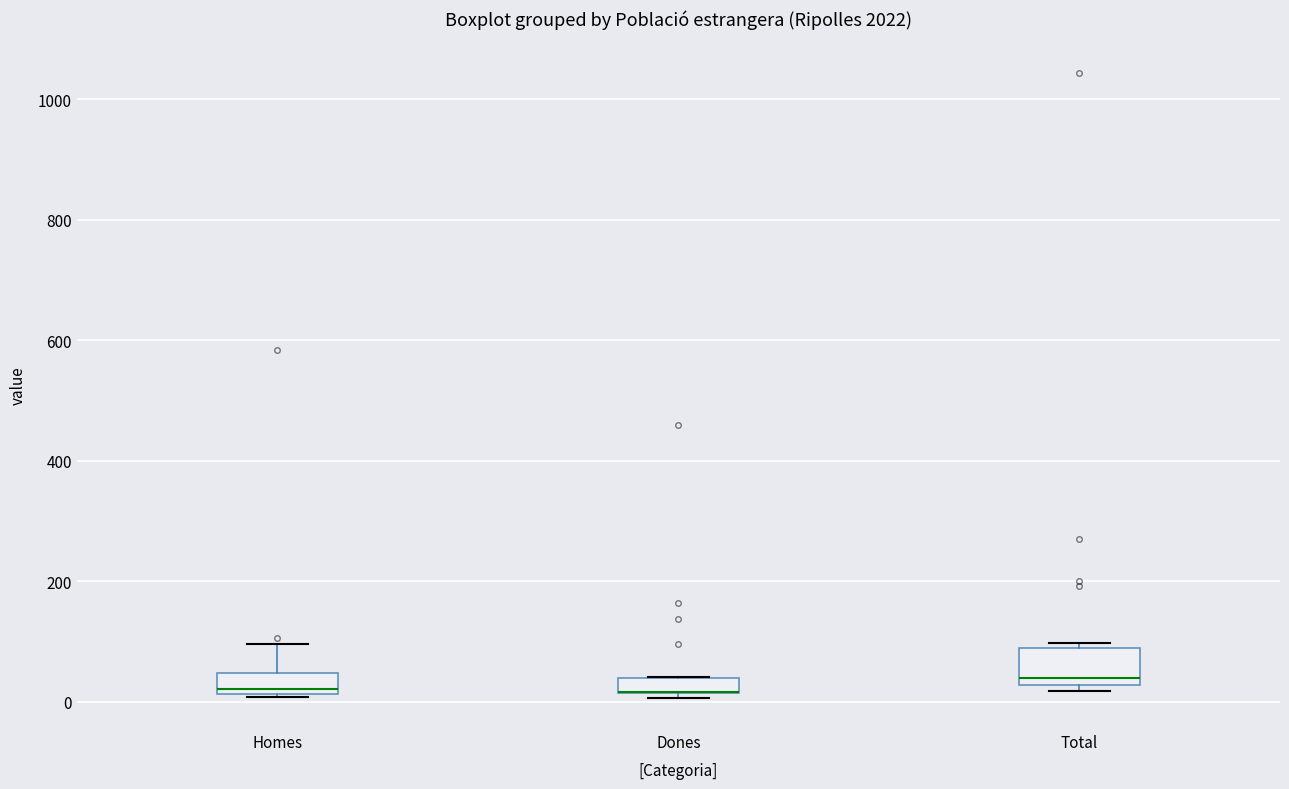

Comparing the boxes themselves (not the whiskers), which one is the tallest?

Total